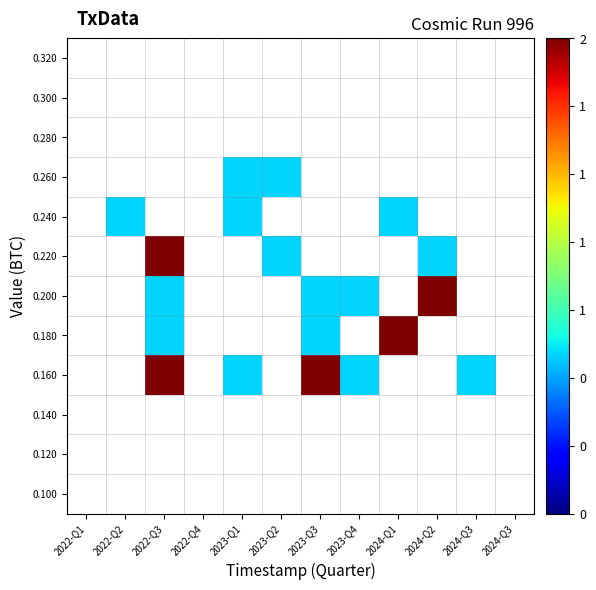

Reading left to right, extract all data points from this chart.

0.100: 2022-Q1=0	2022-Q2=0	2022-Q3=0	2022-Q4=0	2023-Q1=0	2023-Q2=0	2023-Q3=0	2023-Q4=0	2024-Q1=0	2024-Q2=0	2024-Q3=0	2024-Q3=0
0.120: 2022-Q1=0	2022-Q2=0	2022-Q3=0	2022-Q4=0	2023-Q1=0	2023-Q2=0	2023-Q3=0	2023-Q4=0	2024-Q1=0	2024-Q2=0	2024-Q3=0	2024-Q3=0
0.140: 2022-Q1=0	2022-Q2=0	2022-Q3=0	2022-Q4=0	2023-Q1=0	2023-Q2=0	2023-Q3=0	2023-Q4=0	2024-Q1=0	2024-Q2=0	2024-Q3=0	2024-Q3=0
0.160: 2022-Q1=0	2022-Q2=0	2022-Q3=2	2022-Q4=0	2023-Q1=1	2023-Q2=0	2023-Q3=2	2023-Q4=1	2024-Q1=0	2024-Q2=0	2024-Q3=1	2024-Q3=0
0.180: 2022-Q1=0	2022-Q2=0	2022-Q3=1	2022-Q4=0	2023-Q1=0	2023-Q2=0	2023-Q3=1	2023-Q4=0	2024-Q1=2	2024-Q2=0	2024-Q3=0	2024-Q3=0
0.200: 2022-Q1=0	2022-Q2=0	2022-Q3=1	2022-Q4=0	2023-Q1=0	2023-Q2=0	2023-Q3=1	2023-Q4=1	2024-Q1=0	2024-Q2=2	2024-Q3=0	2024-Q3=0
0.220: 2022-Q1=0	2022-Q2=0	2022-Q3=2	2022-Q4=0	2023-Q1=0	2023-Q2=1	2023-Q3=0	2023-Q4=0	2024-Q1=0	2024-Q2=1	2024-Q3=0	2024-Q3=0
0.240: 2022-Q1=0	2022-Q2=1	2022-Q3=0	2022-Q4=0	2023-Q1=1	2023-Q2=0	2023-Q3=0	2023-Q4=0	2024-Q1=1	2024-Q2=0	2024-Q3=0	2024-Q3=0
0.260: 2022-Q1=0	2022-Q2=0	2022-Q3=0	2022-Q4=0	2023-Q1=1	2023-Q2=1	2023-Q3=0	2023-Q4=0	2024-Q1=0	2024-Q2=0	2024-Q3=0	2024-Q3=0
0.280: 2022-Q1=0	2022-Q2=0	2022-Q3=0	2022-Q4=0	2023-Q1=0	2023-Q2=0	2023-Q3=0	2023-Q4=0	2024-Q1=0	2024-Q2=0	2024-Q3=0	2024-Q3=0
0.300: 2022-Q1=0	2022-Q2=0	2022-Q3=0	2022-Q4=0	2023-Q1=0	2023-Q2=0	2023-Q3=0	2023-Q4=0	2024-Q1=0	2024-Q2=0	2024-Q3=0	2024-Q3=0
0.320: 2022-Q1=0	2022-Q2=0	2022-Q3=0	2022-Q4=0	2023-Q1=0	2023-Q2=0	2023-Q3=0	2023-Q4=0	2024-Q1=0	2024-Q2=0	2024-Q3=0	2024-Q3=0